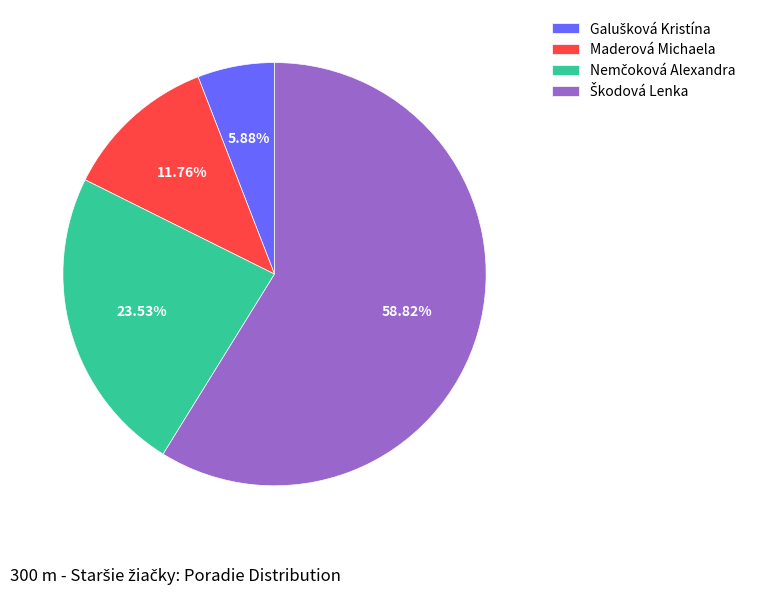

Is there any slice that represents more than half of the pie?

Yes